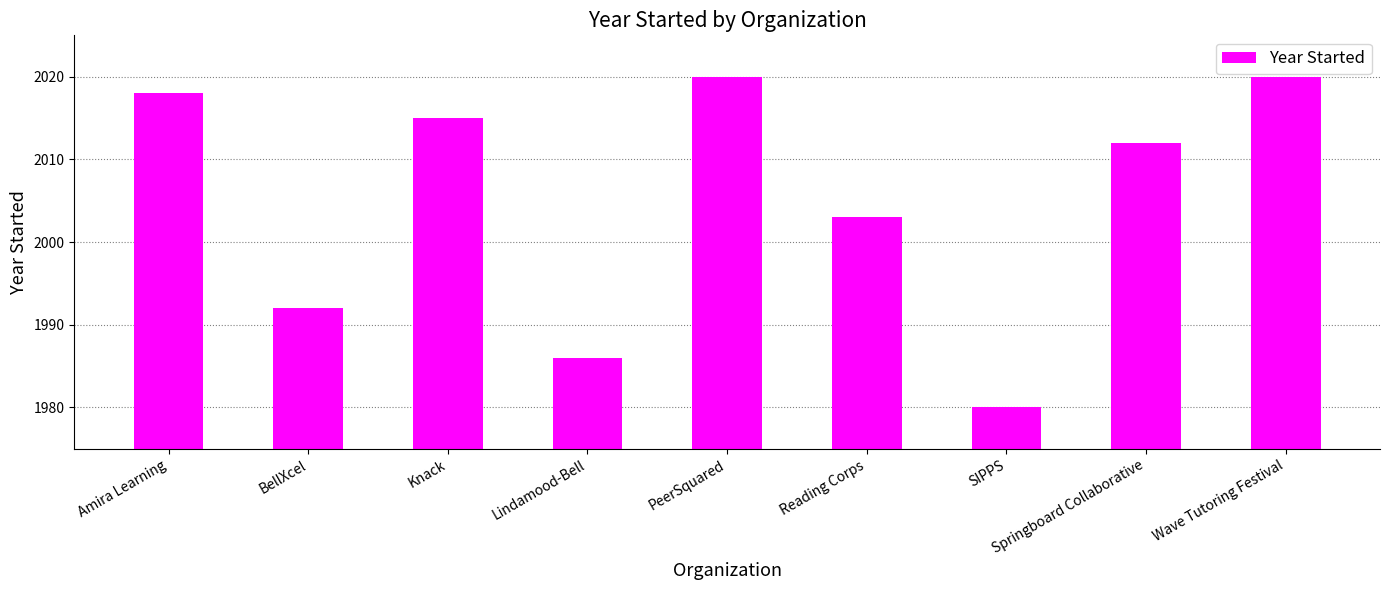

What is the label of the 9th bar from the right?

Amira Learning